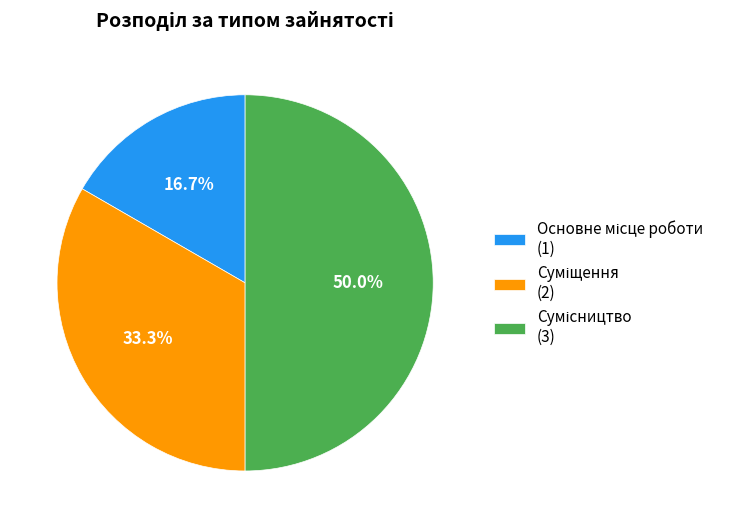

Rank the categories by value from lowest to highest.

Основне місце роботи, Суміщення, Сумісництво